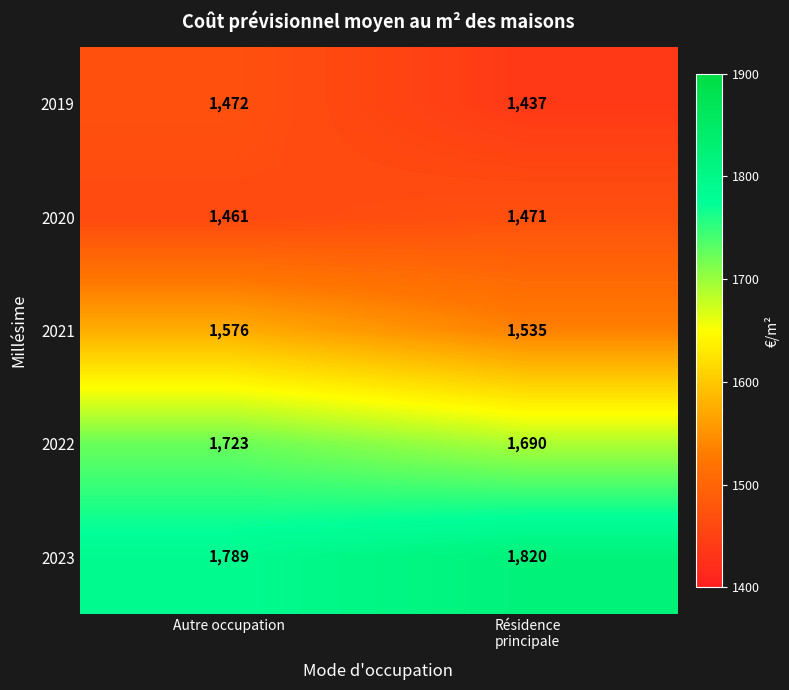

Count the number of data series in this chart.

5